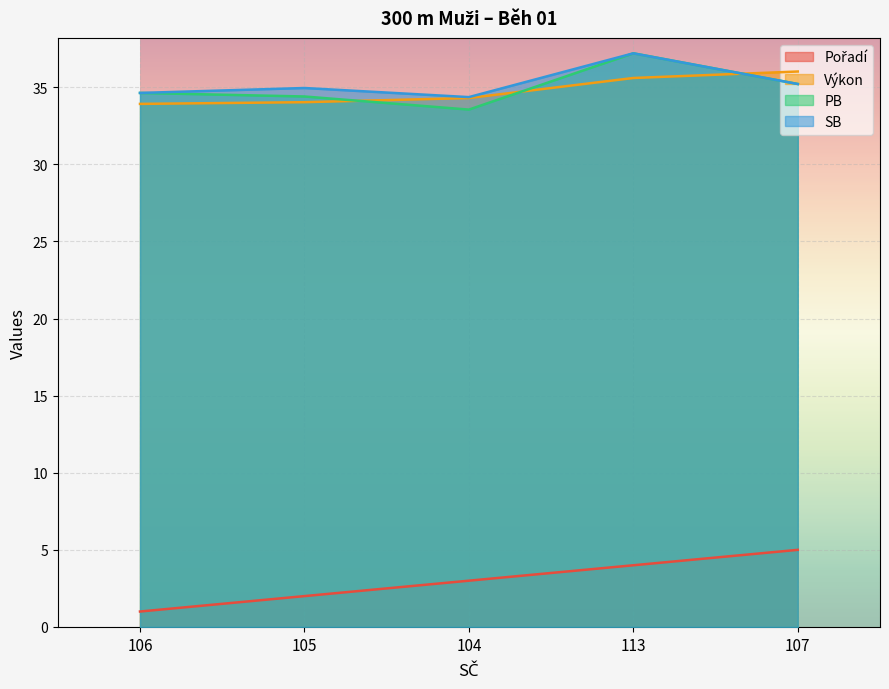

How many values in the Výkon series are below 34?

1